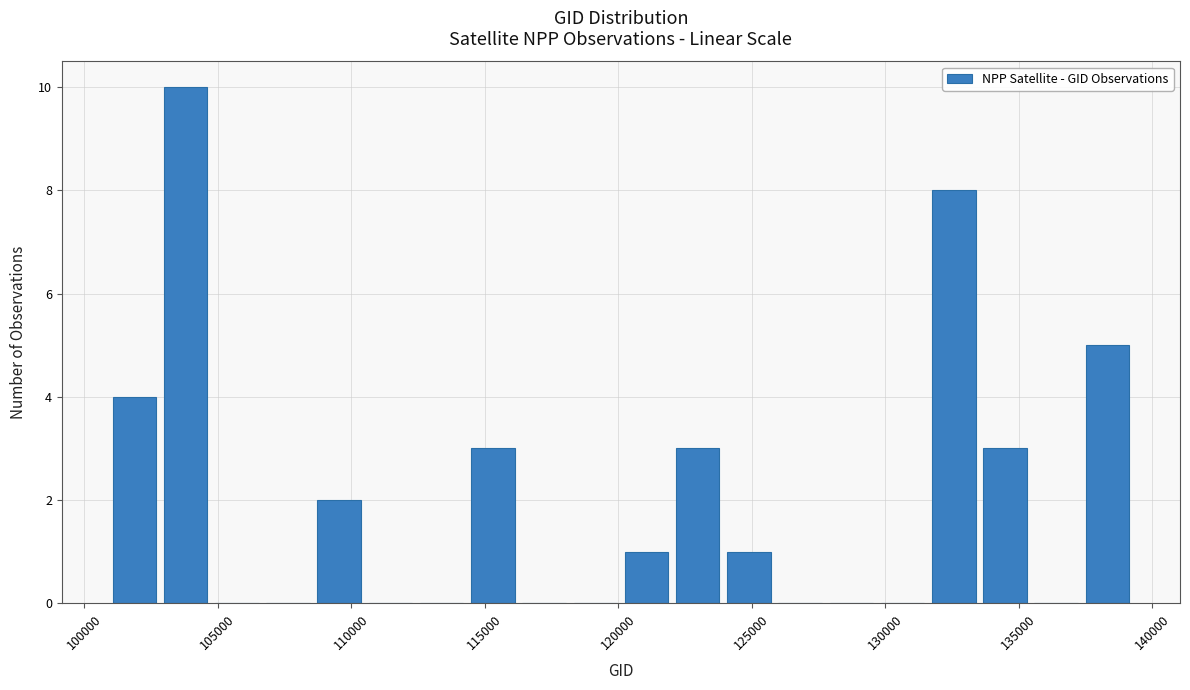

Read against the x-axis, roughly where is the centre of the tallest bar?

104000